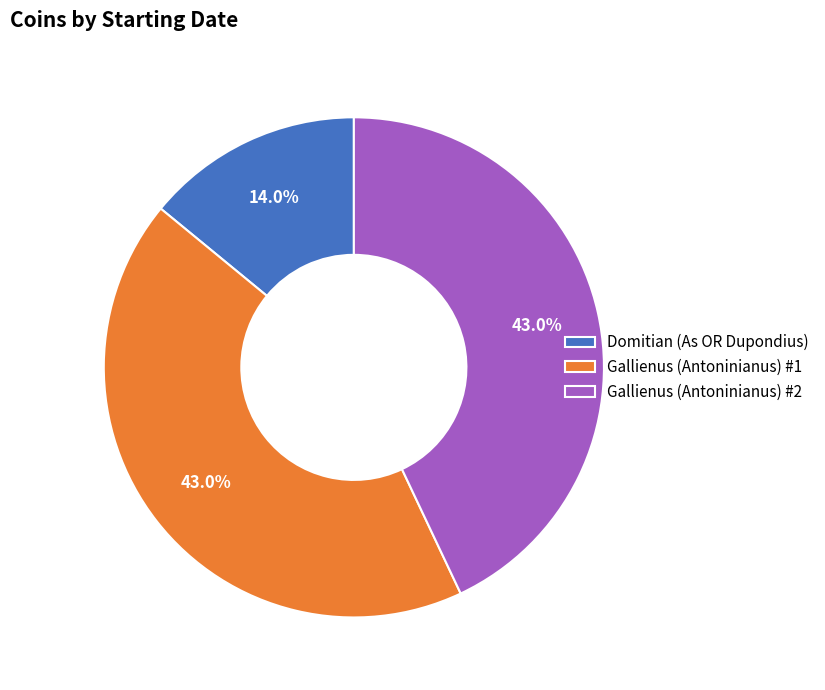

Is it true that Domitian (As OR Dupondius) is 5% of the pie?

False